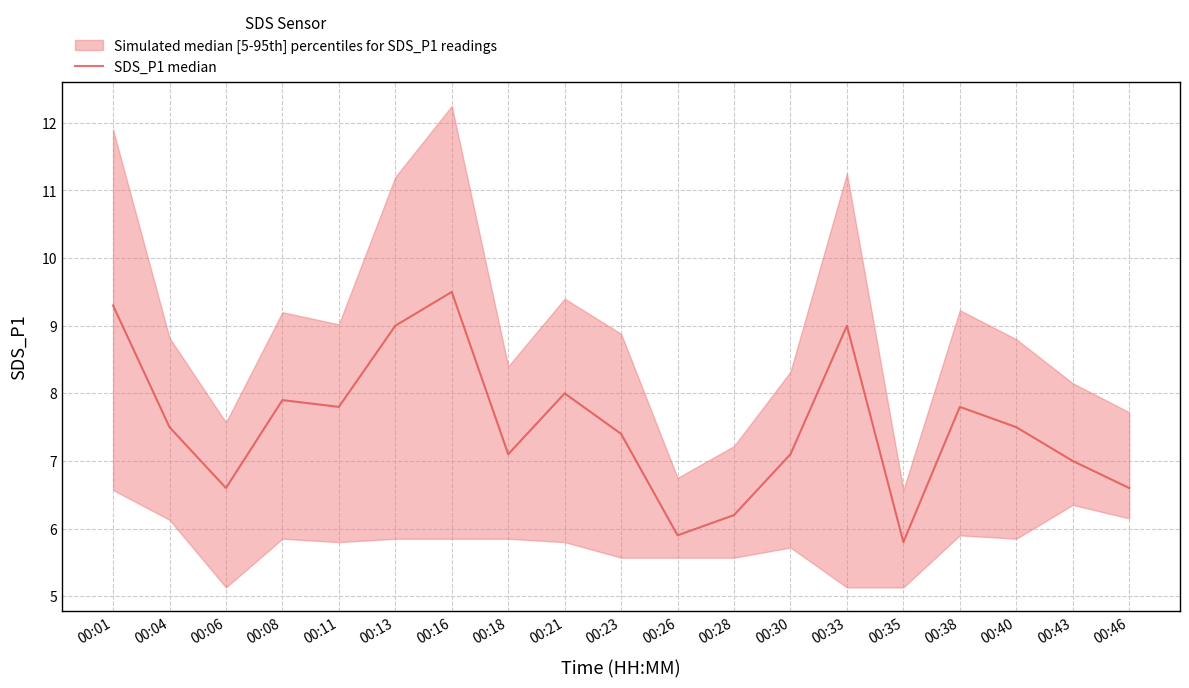

The chart shows a value of 9.0 at 00:13. True or false?

True